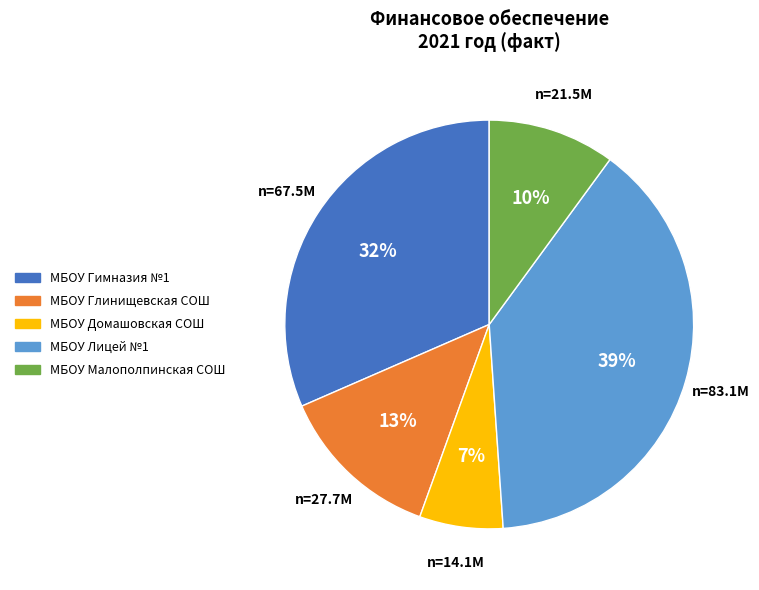

Rank the categories by value from highest to lowest.

МБОУ Лицей №1, МБОУ Гимназия №1, МБОУ Глинищевская СОШ, МБОУ Малополпинская СОШ, МБОУ Домашовская СОШ